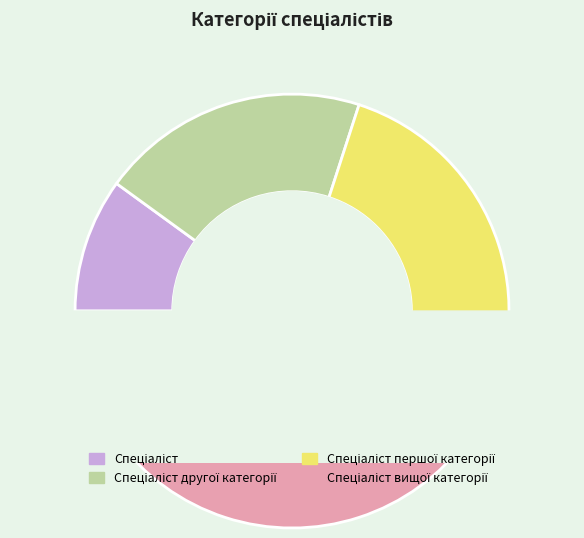

Approximately how many times larger is the value at Спеціаліст другої категорії compared to Спеціаліст?

2.0